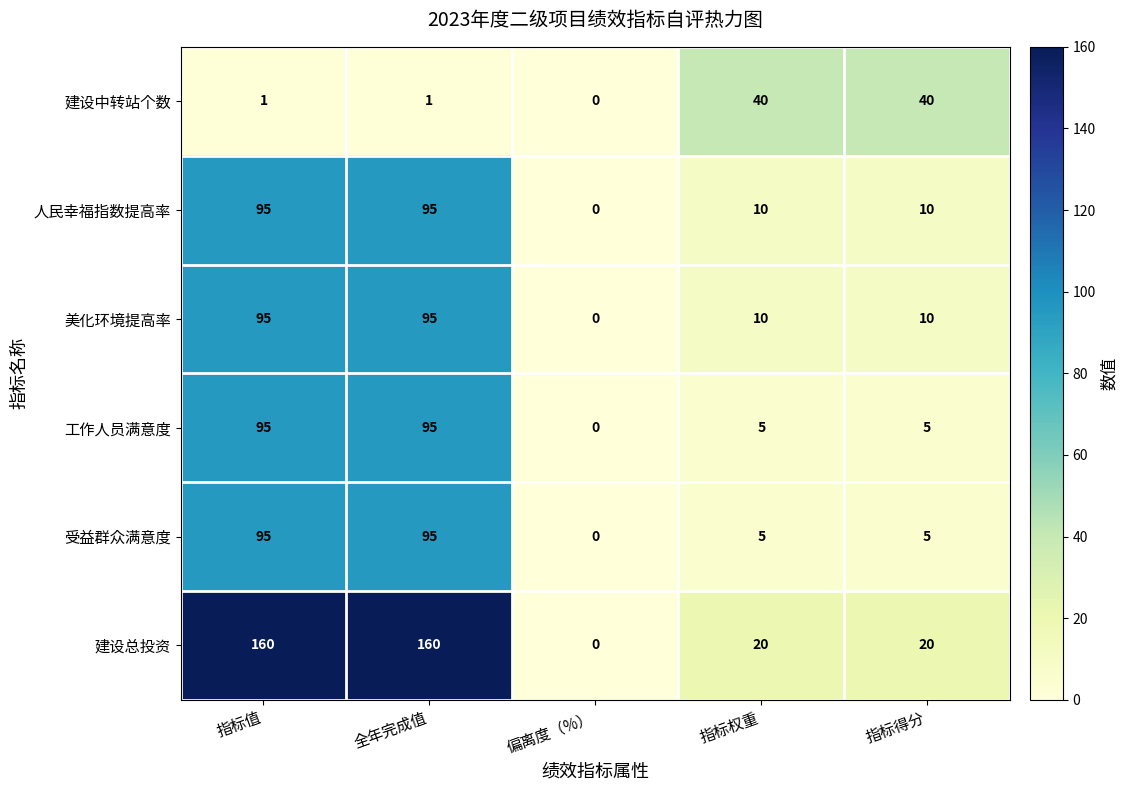

Reading left to right, list all the values displayed in this chart.

建设中转站个数: 1	1	0	40	40
人民幸福指数提高率: 95	95	0	10	10
美化环境提高率: 95	95	0	10	10
工作人员满意度: 95	95	0	5	5
受益群众满意度: 95	95	0	5	5
建设总投资: 160	160	0	20	20